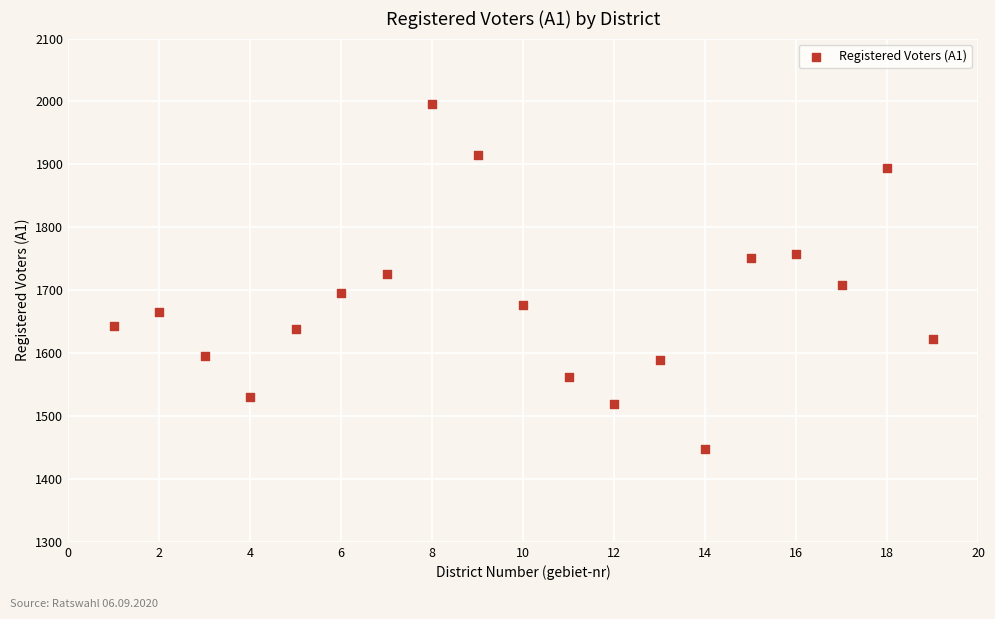

What is the range of Y values (max minus min)?

548